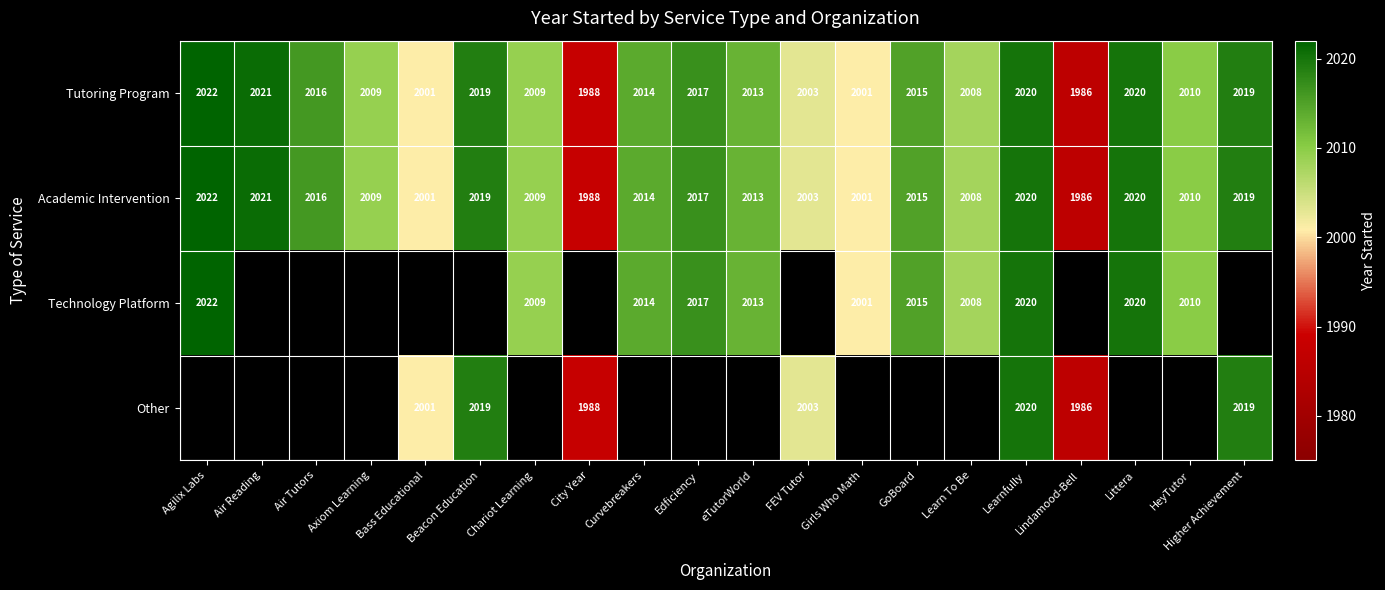

Where does the Academic Intervention series first go above 2014?

Agilix Labs